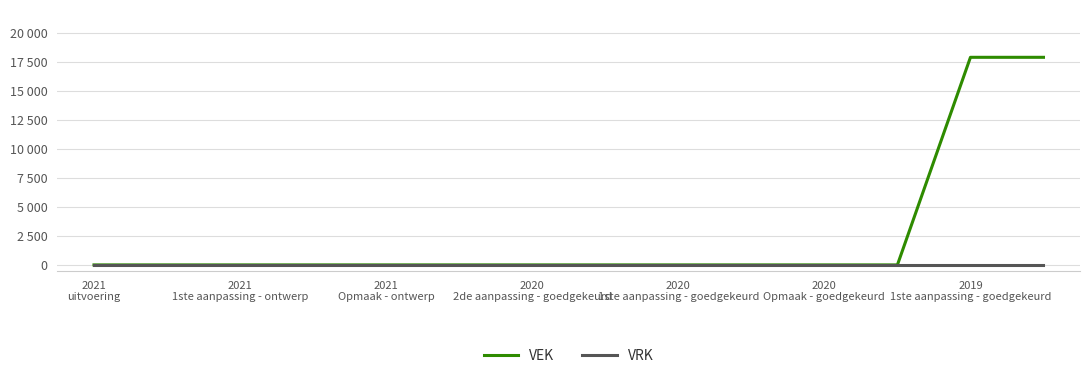

List the series in order of their overall mean, highest first.

VEK, VRK